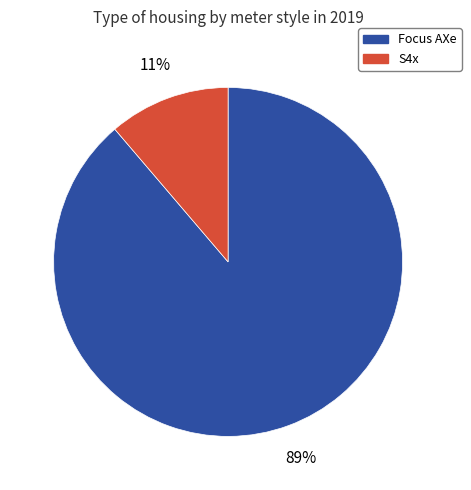

How many segments does this pie chart have?

2